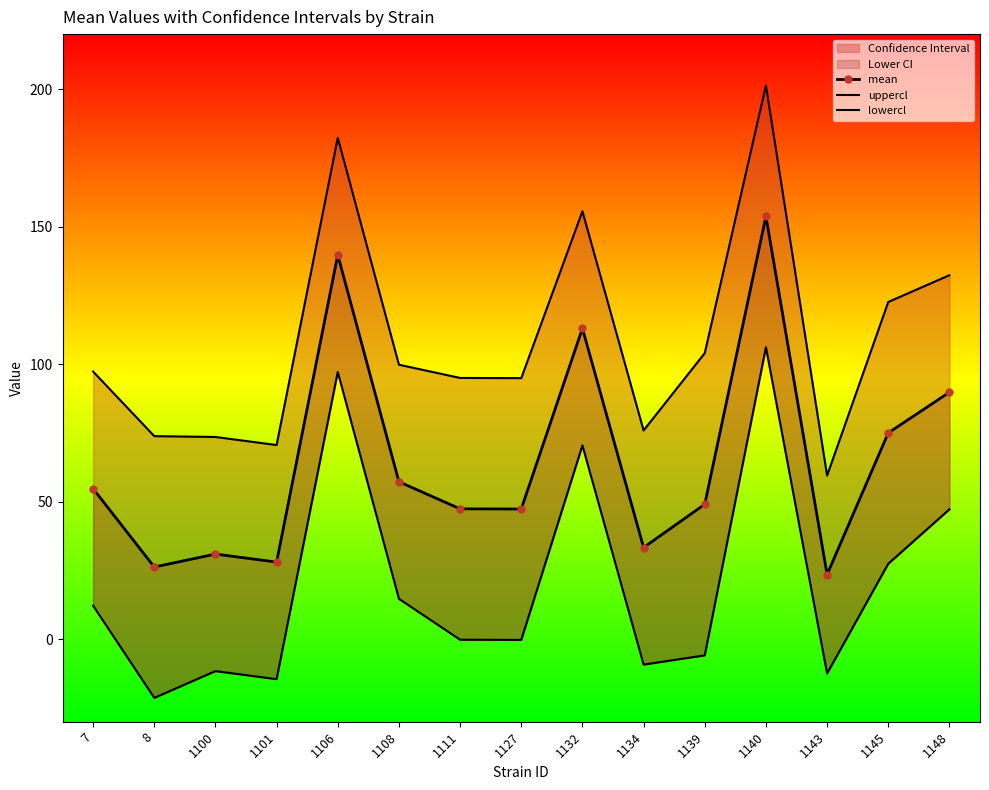

At 1148, list the series in order from smallest to largest.

lowercl, mean, uppercl